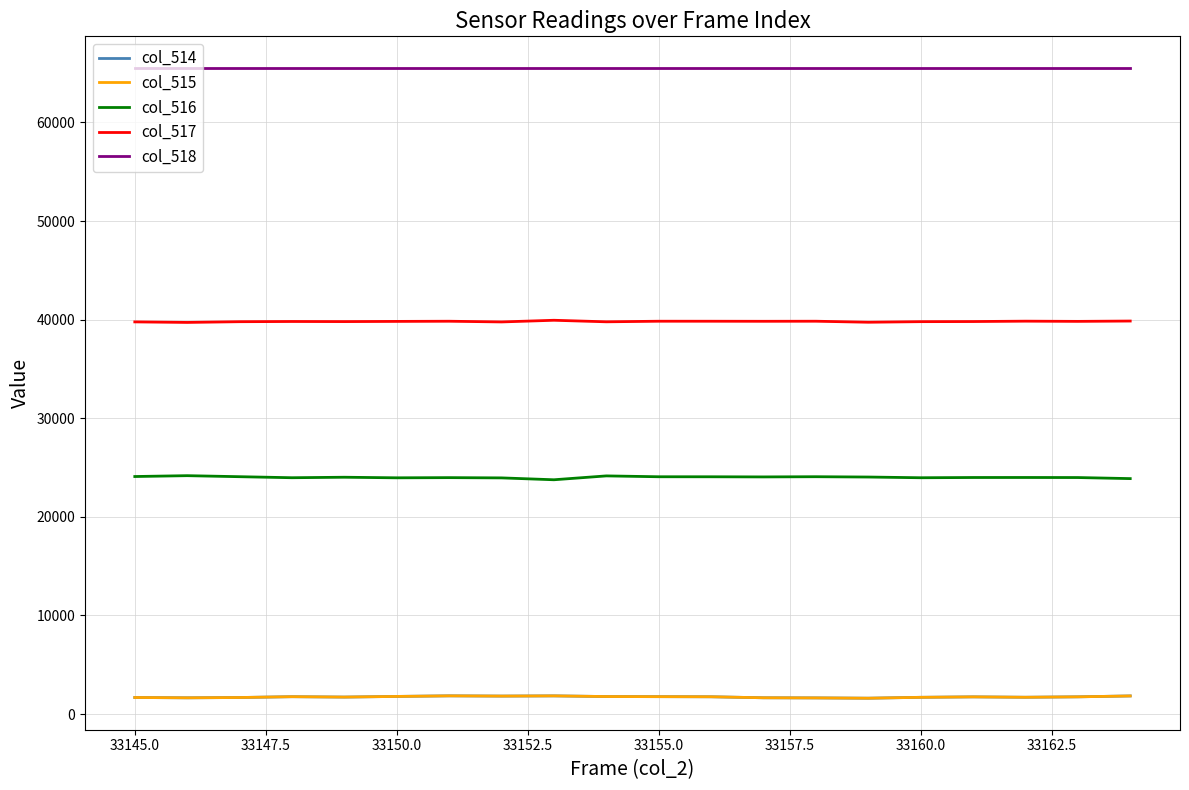

Which series has the largest total across all categories?

col_518